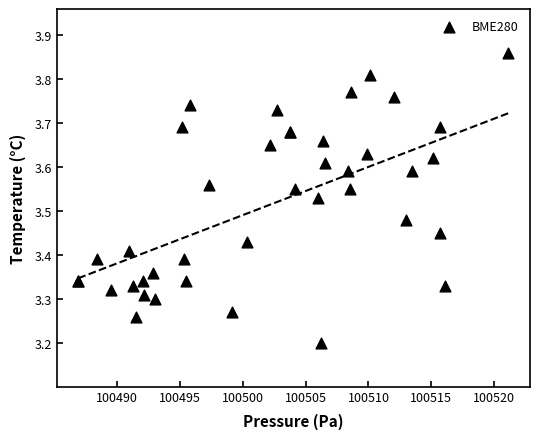

What Y value in the scatter plot is closest to 3?

3.2